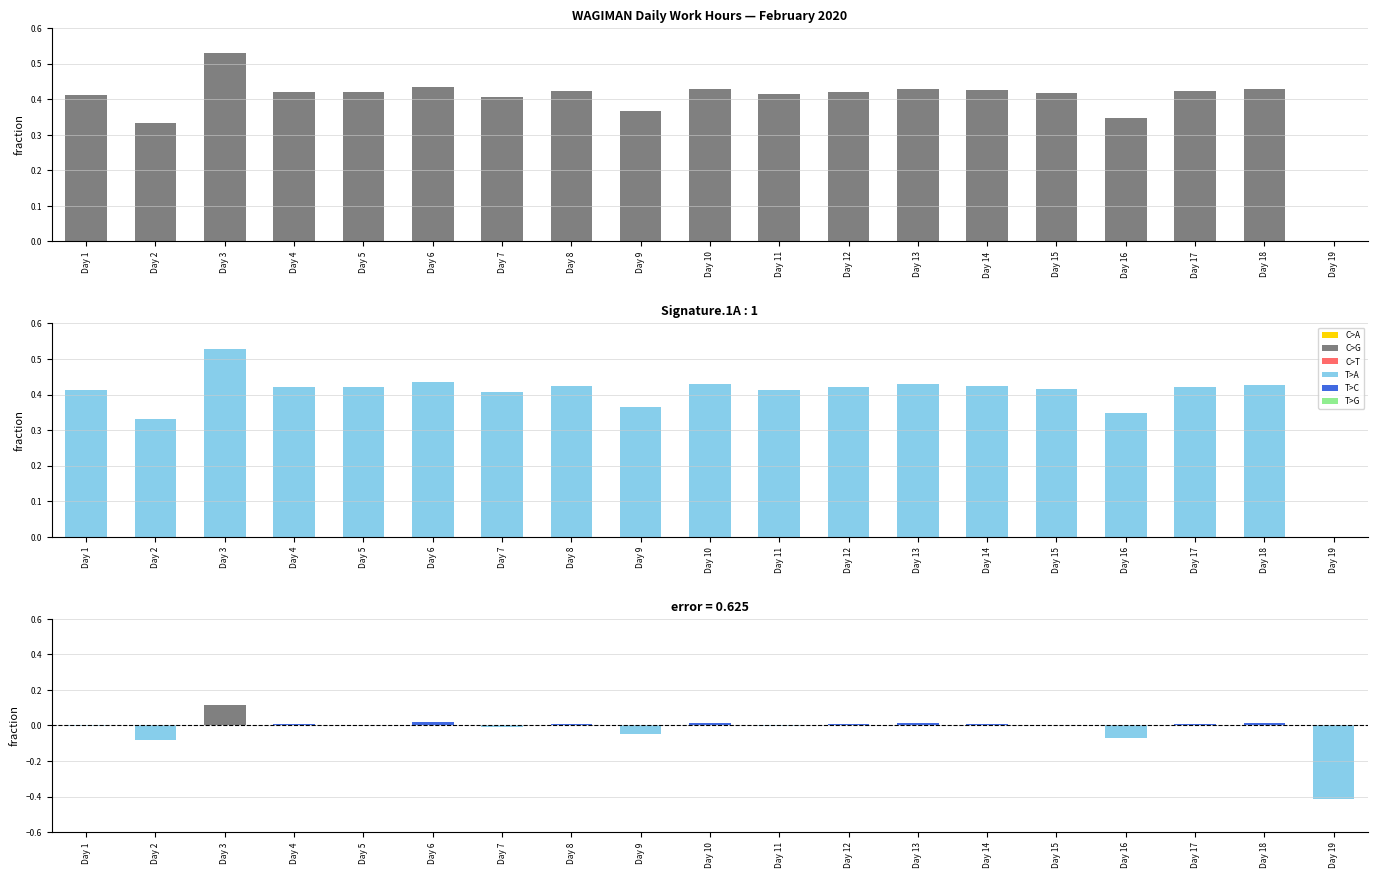

Reading left to right, what are all the values shown in this chart?

Low: Day 1=0.4	Day 2=0.3	Day 3=0.5	Day 4=0.4	Day 5=0.4	Day 6=0.4	Day 7=0.4	Day 8=0.4	Day 9=0.4	Day 10=0.4	Day 11=0.4	Day 12=0.4	Day 13=0.4	Day 14=0.4	Day 15=0.4	Day 16=0.3	Day 17=0.4	Day 18=0.4	Day 19=0.0
error: Day 1=-0.0	Day 2=-0.1	Day 3=0.1	Day 4=0.0	Day 5=0.0	Day 6=0.0	Day 7=-0.0	Day 8=0.0	Day 9=-0.0	Day 10=0.0	Day 11=-0.0	Day 12=0.0	Day 13=0.0	Day 14=0.0	Day 15=0.0	Day 16=-0.1	Day 17=0.0	Day 18=0.0	Day 19=-0.4